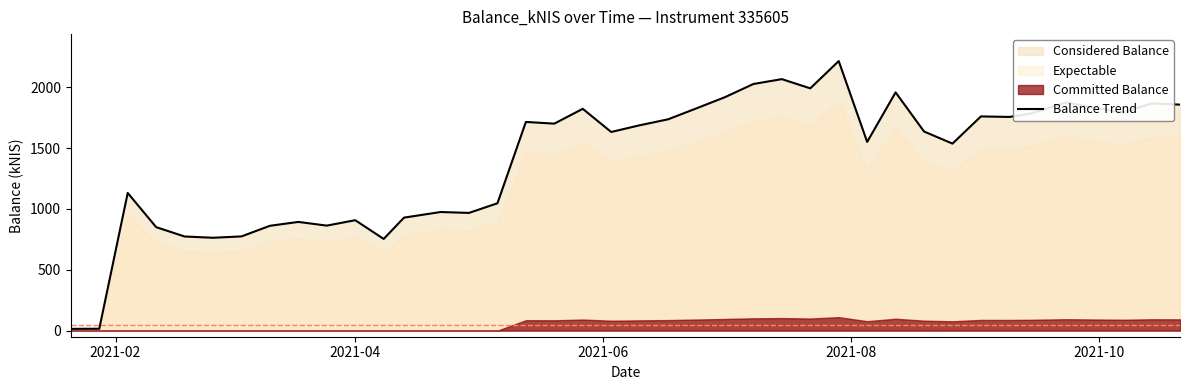

How many lines are shown in the chart?

1